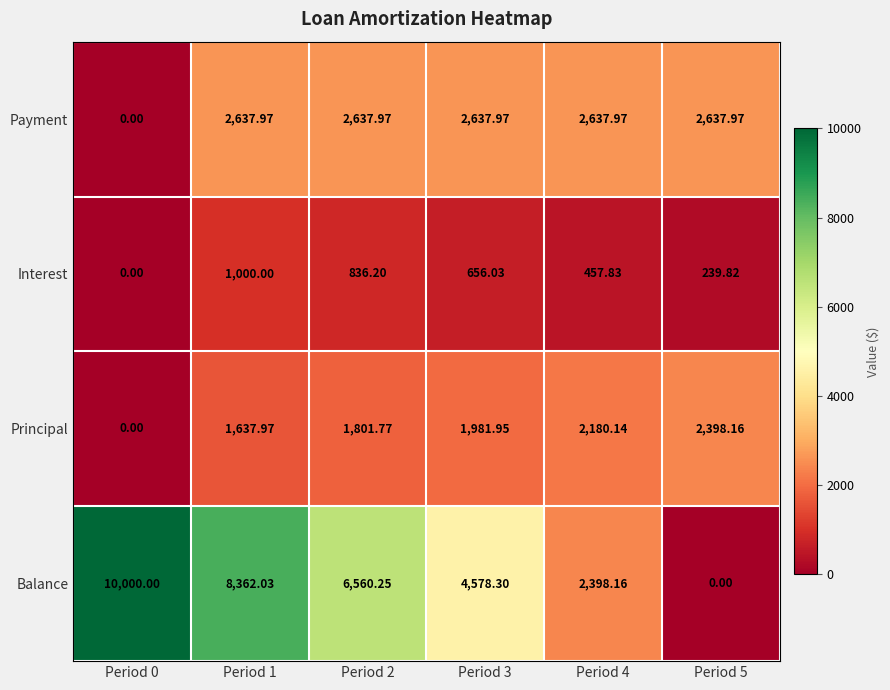

Which series has the largest total across all categories?

Balance